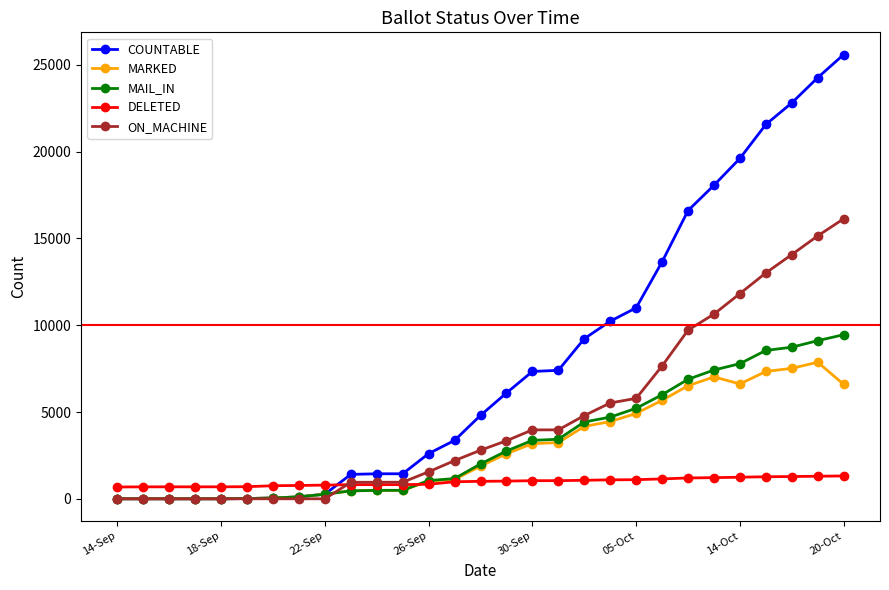

What is the difference between the maximum and minimum values in the ON_MACHINE series?

16134